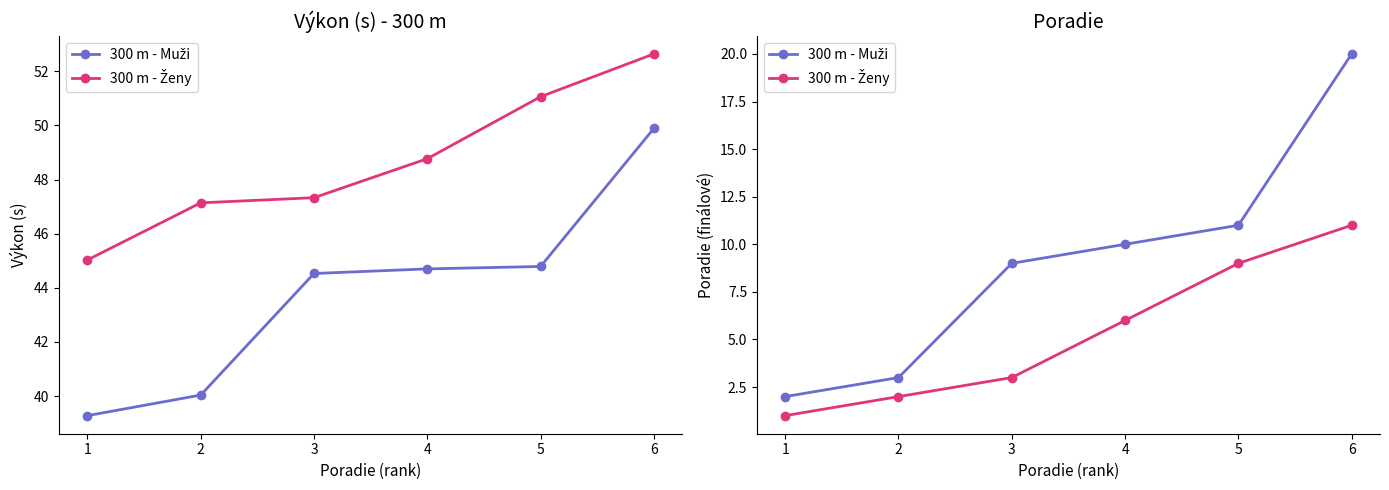

How many data points in 300 m - Muži are less than 10?

3